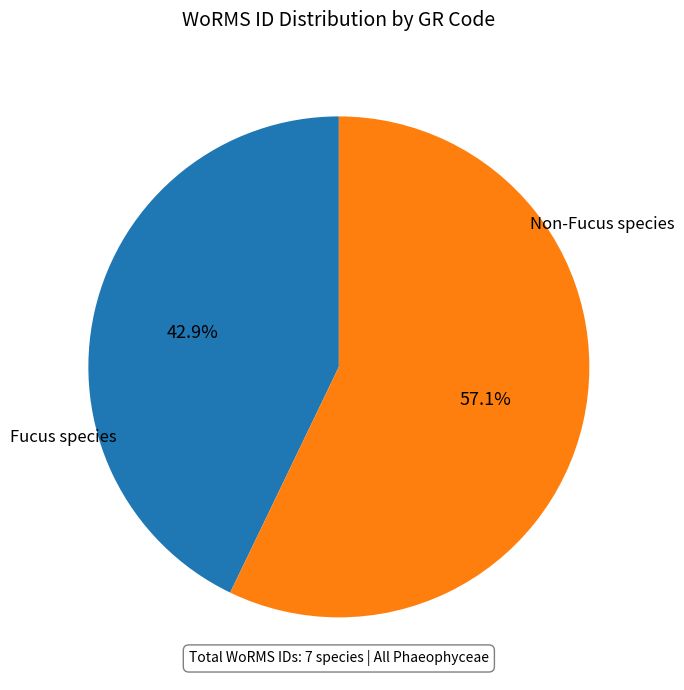

Count the number of slices in the pie.

2